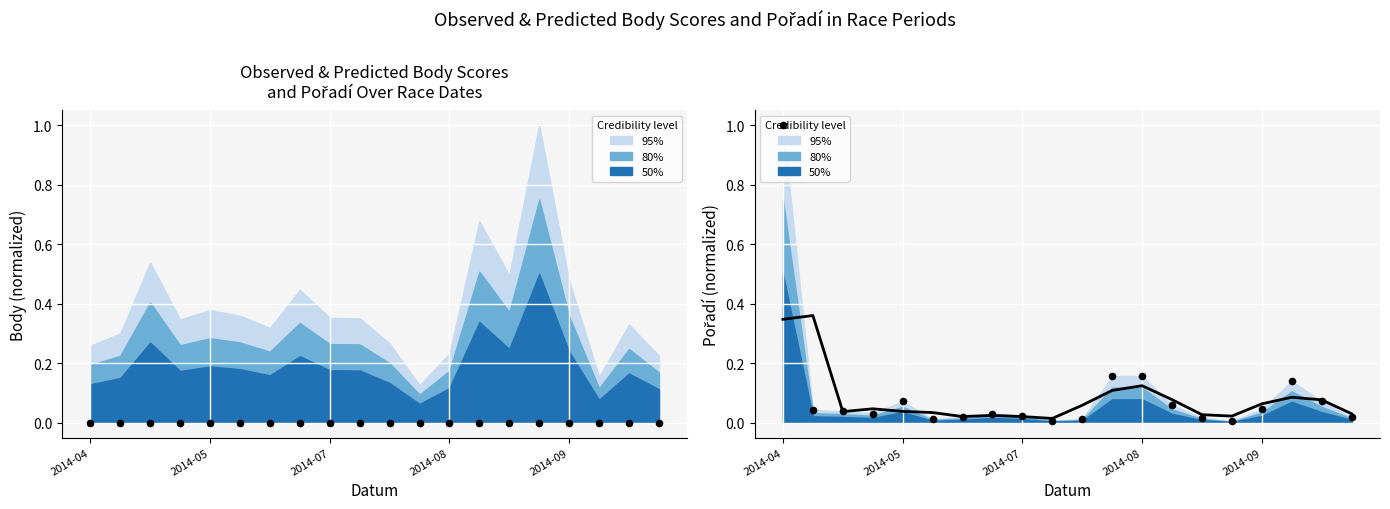

Which has a higher value, 8 or 11?

11